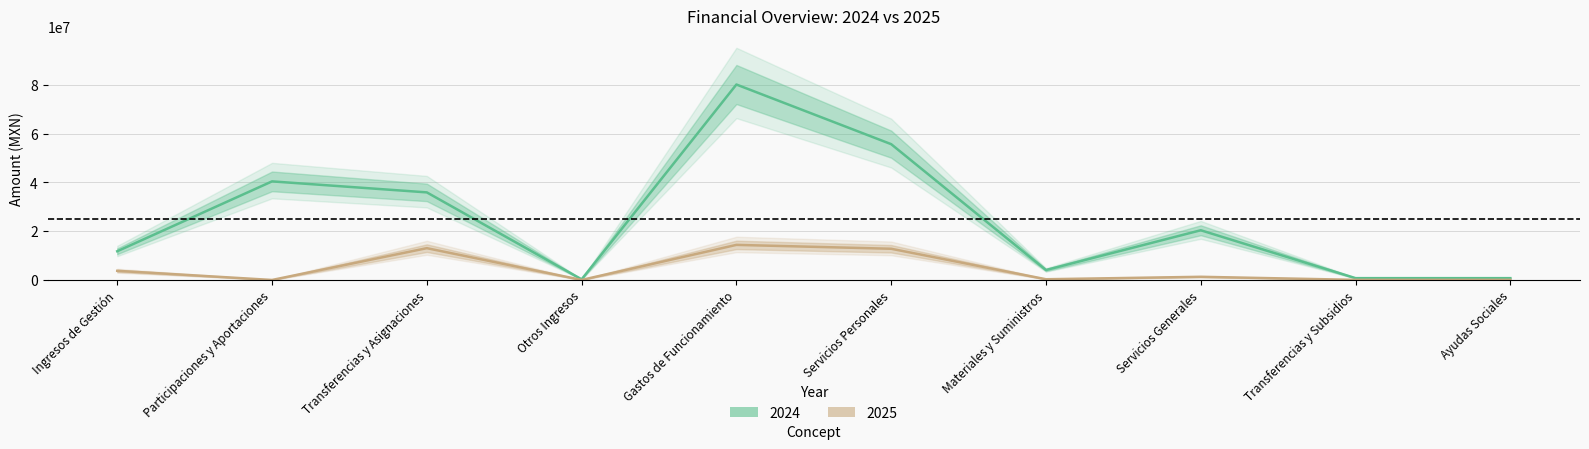

What is the label of the 4th point from the left?

Otros Ingresos